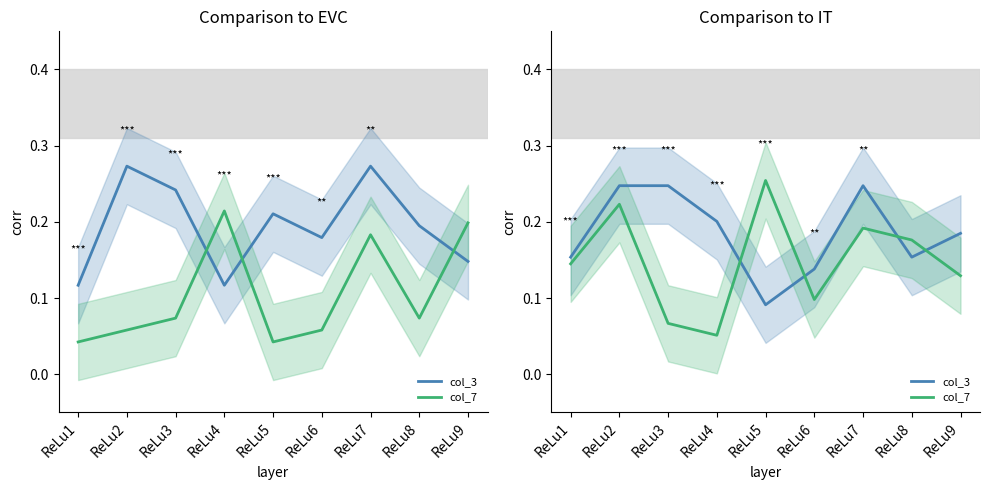

Does the chart display data point markers on the line(s)?

No